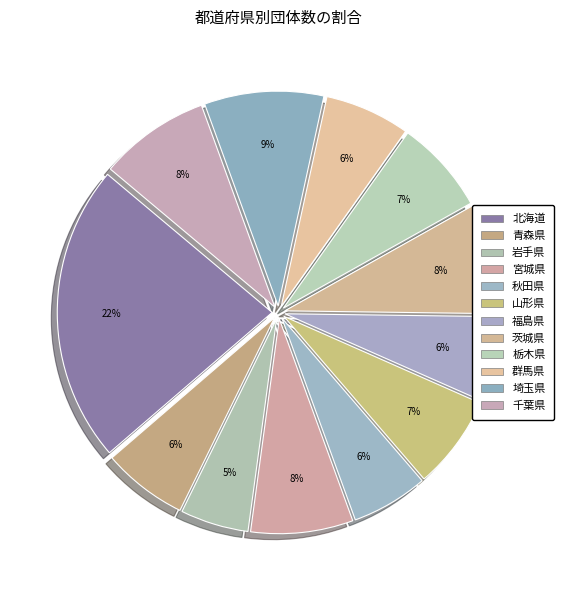

To the nearest percent, what percentage of the pie is 千葉県?

8%